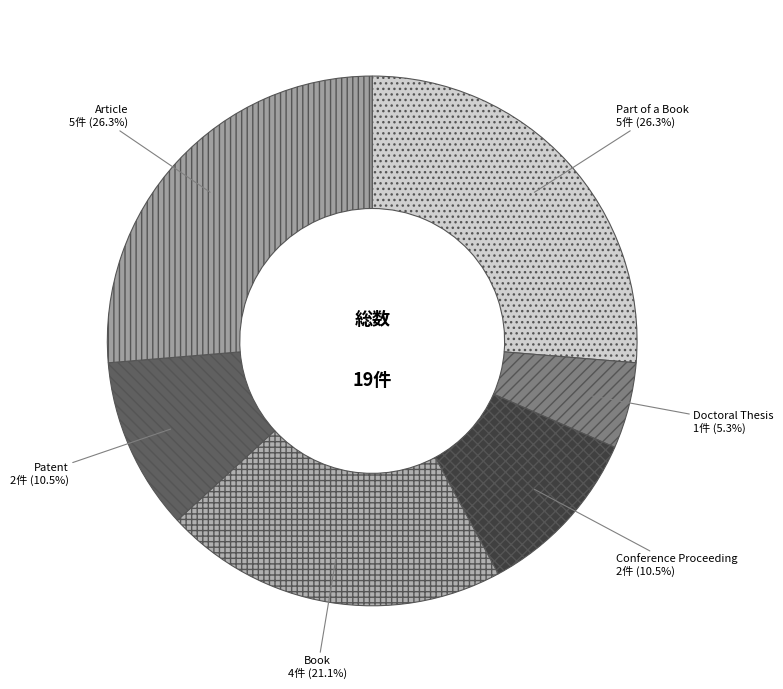

What is the smallest slice in the pie chart?

Doctoral Thesis